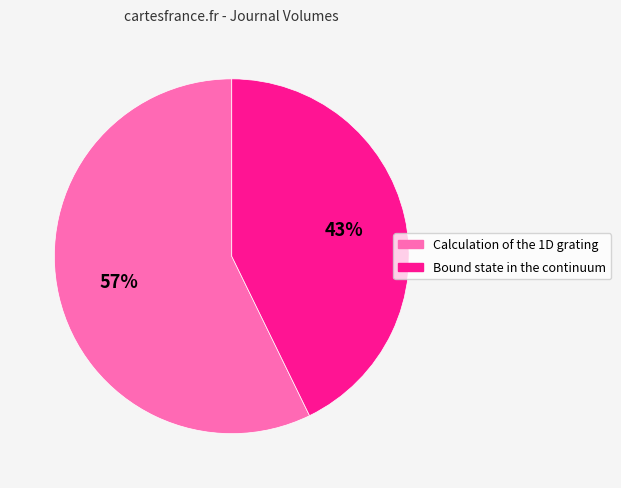

Is there any slice that represents more than half of the pie?

Yes